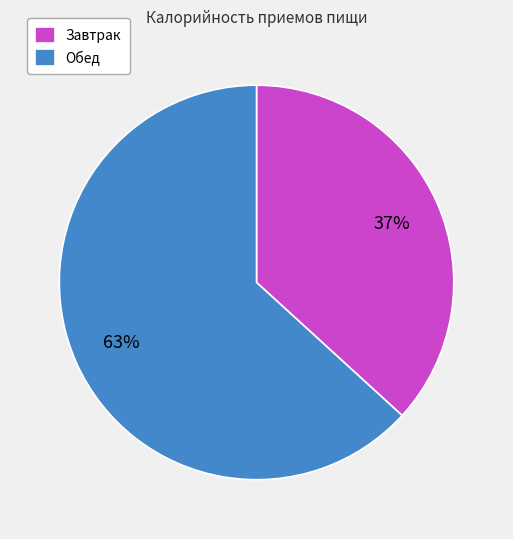

How many slices are in this pie chart?

2